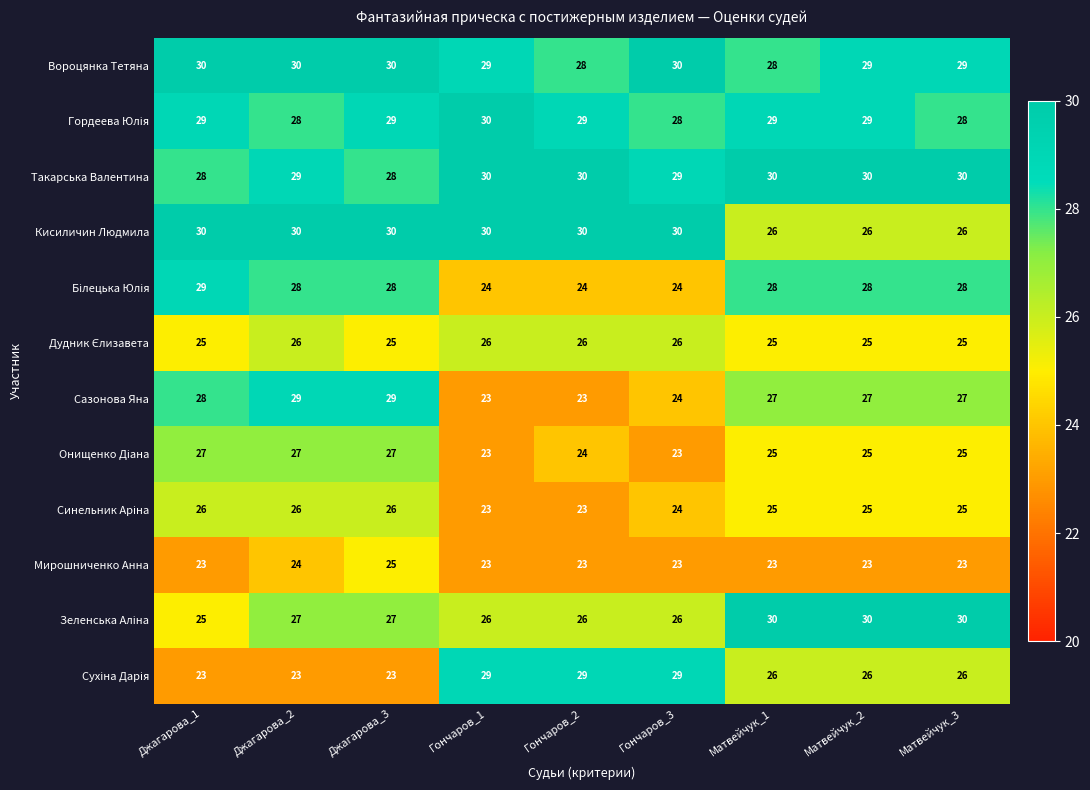

What is the maximum value shown in the chart?

30